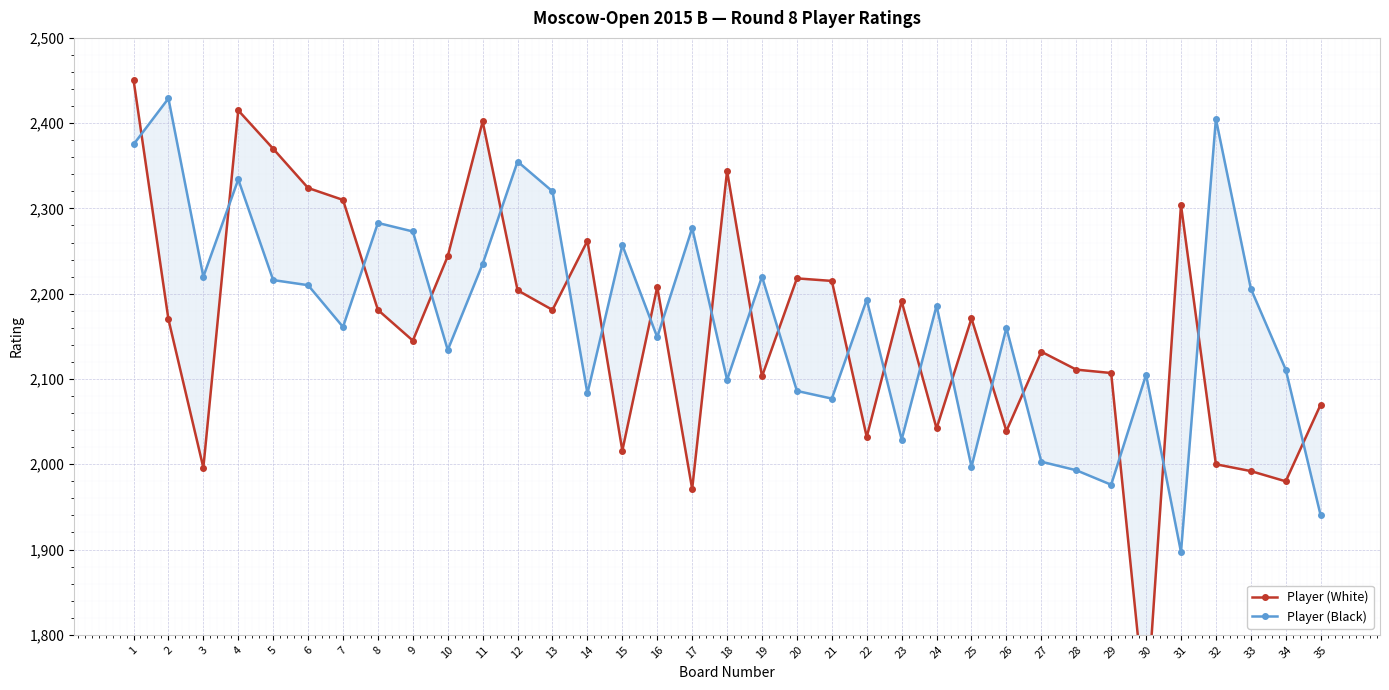

Rank the categories by Player (White) value from lowest to highest.

30, 17, 34, 33, 3, 32, 15, 22, 26, 24, 35, 19, 29, 28, 27, 9, 2, 25, 8, 13, 23, 12, 16, 21, 20, 10, 14, 31, 7, 6, 18, 5, 11, 4, 1